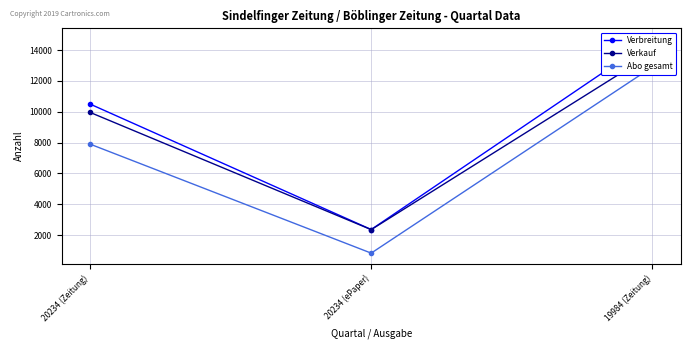

Is it true that Verkauf equals 9961 at 20234 (Zeitung)?

True